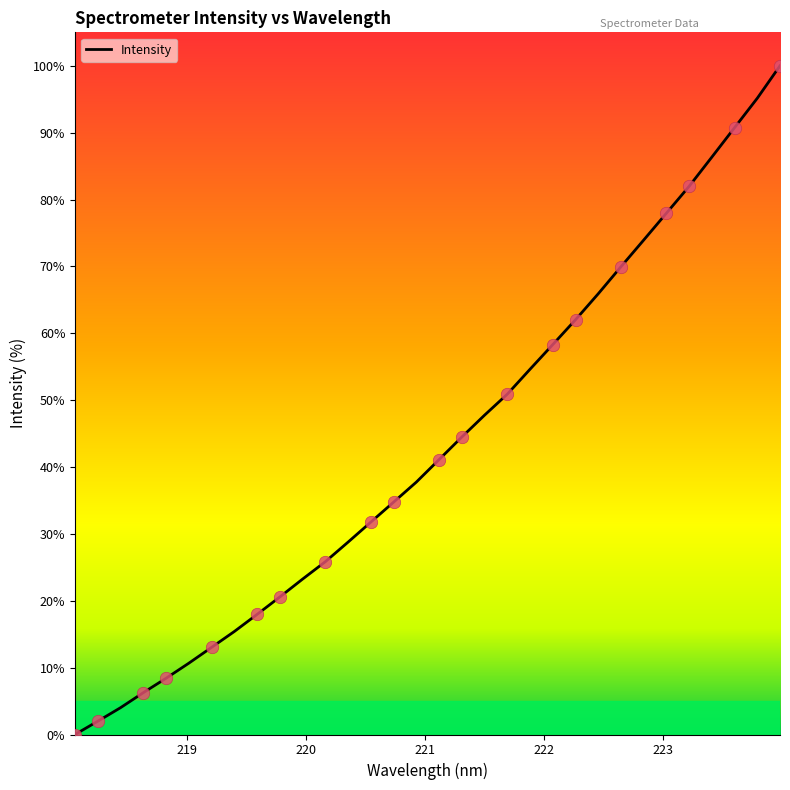

What is the difference between the maximum and minimum values?

100.0